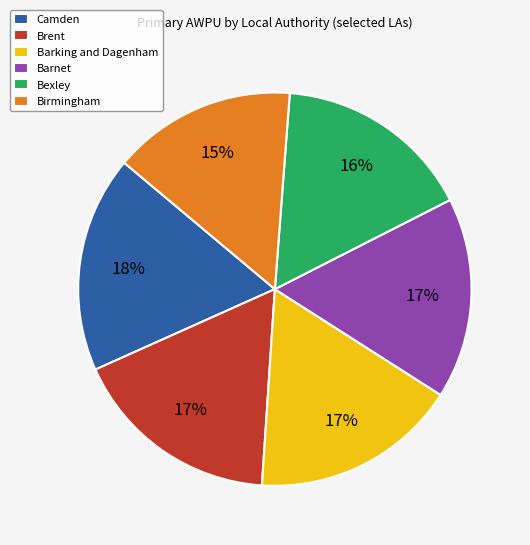

Between Barnet and Camden, which is larger?

Camden